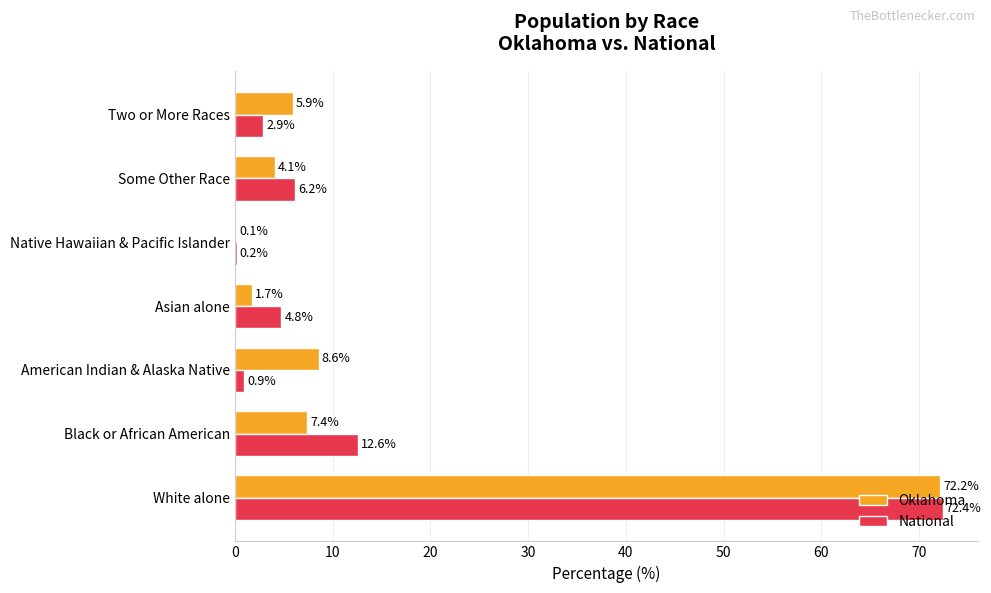

The National series shows 4.8 at Asian alone. True or false?

True